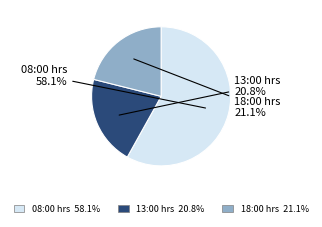

Is it true that 18:00 hrs is 21% of the pie?

True